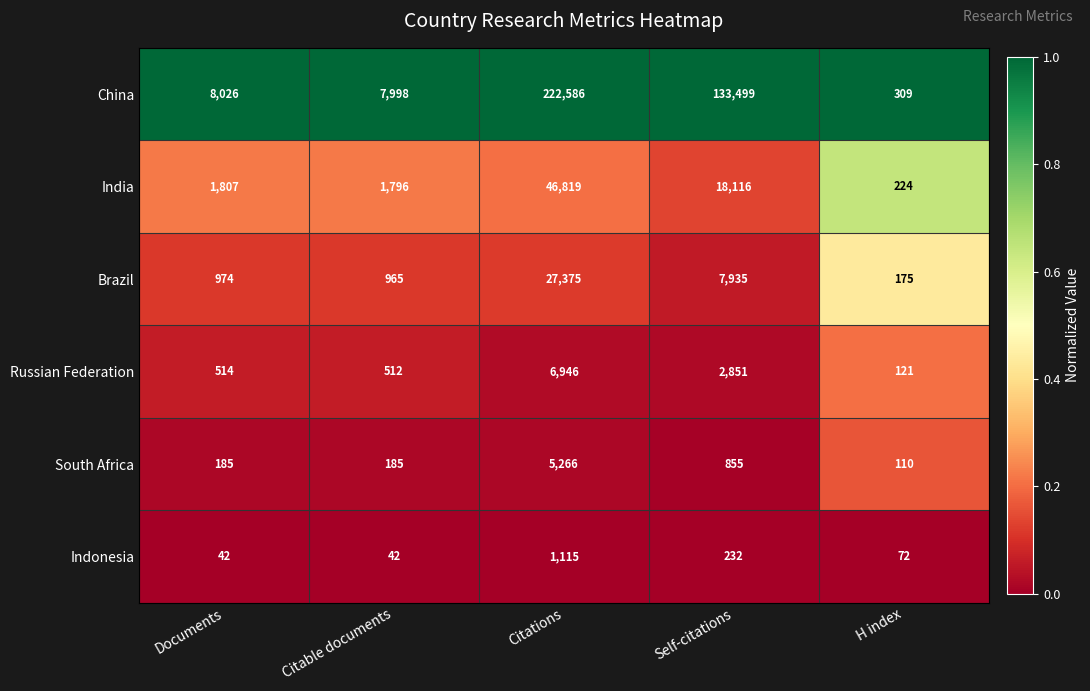

The India series shows 1796 at Citable documents. True or false?

True